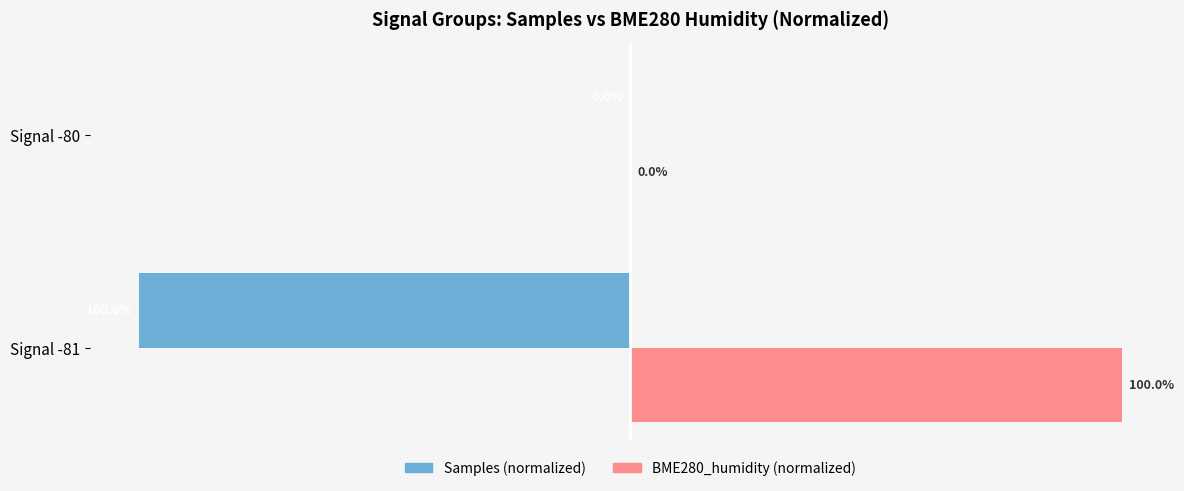

Which category has the highest value across all series?

Signal -81